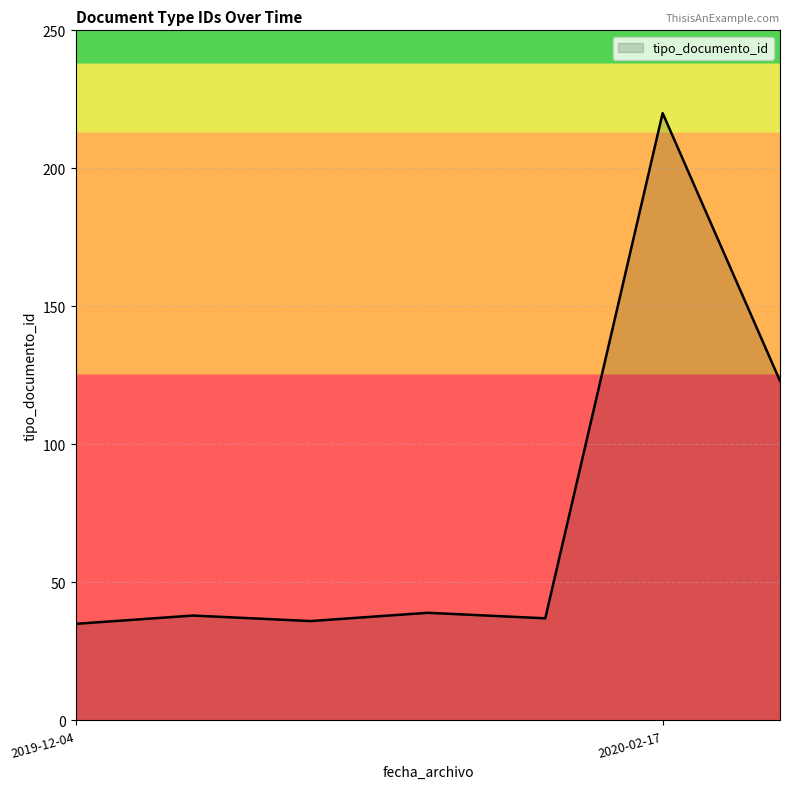

What is the minimum value shown in the chart?

35